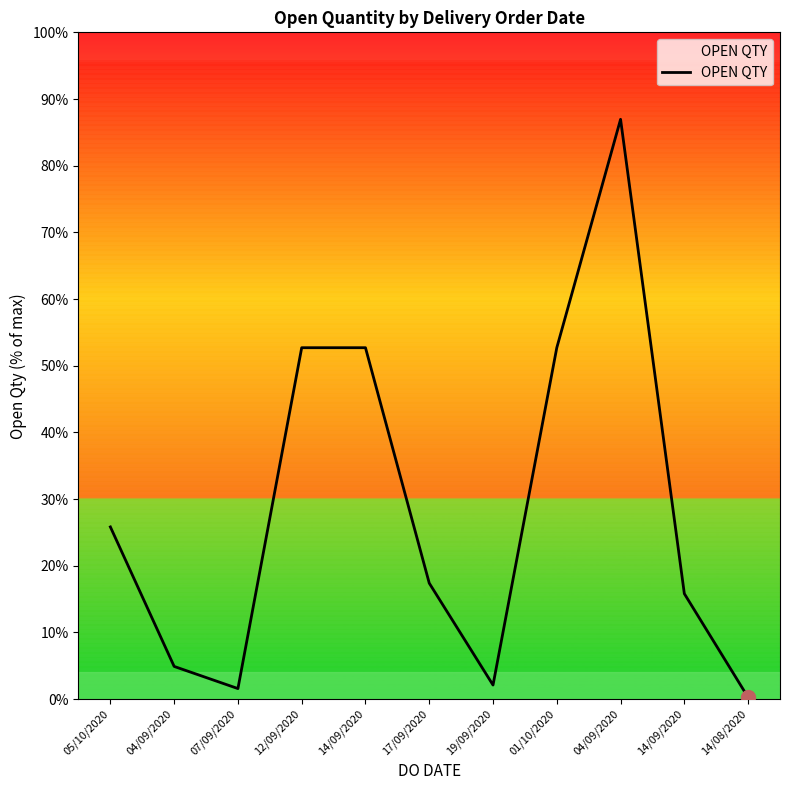

Is this an area chart (filled region under the line)?

Yes